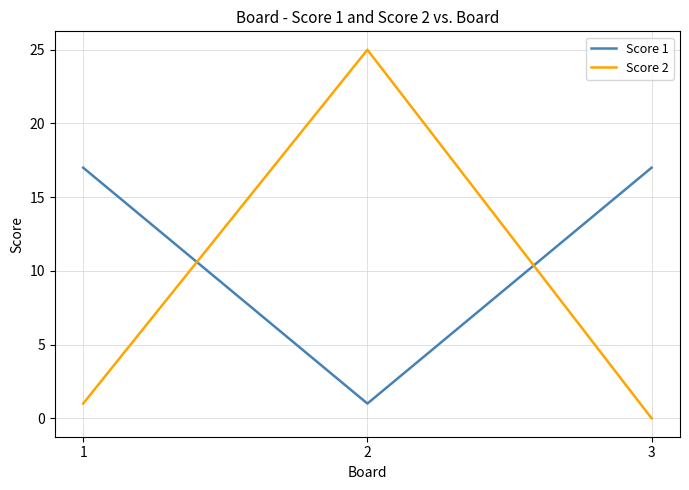

How many Score 1 values are between 1 and 17?

3